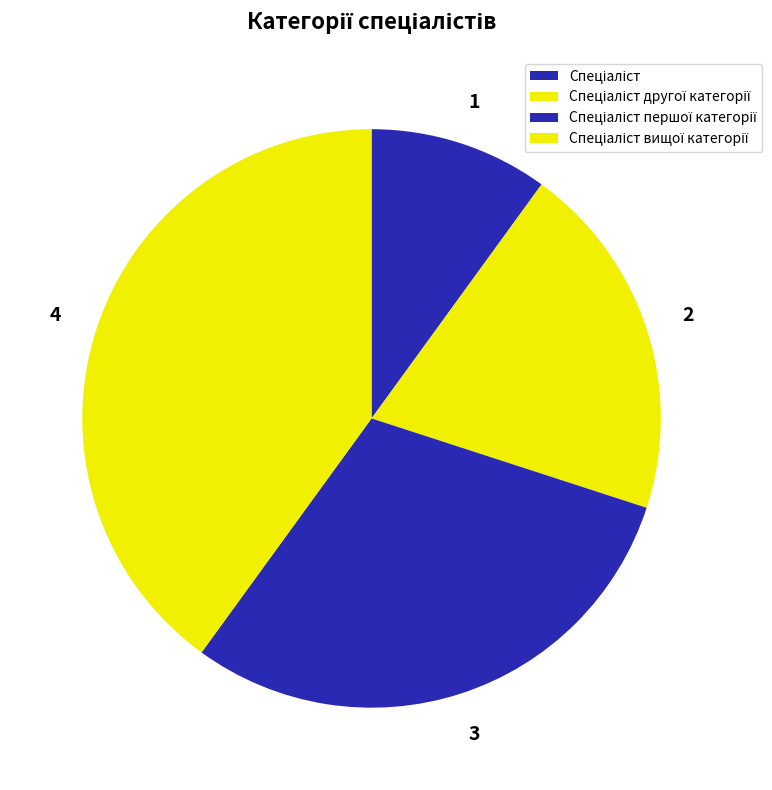

Which category has the biggest portion of the pie?

Спеціаліст вищої категорії